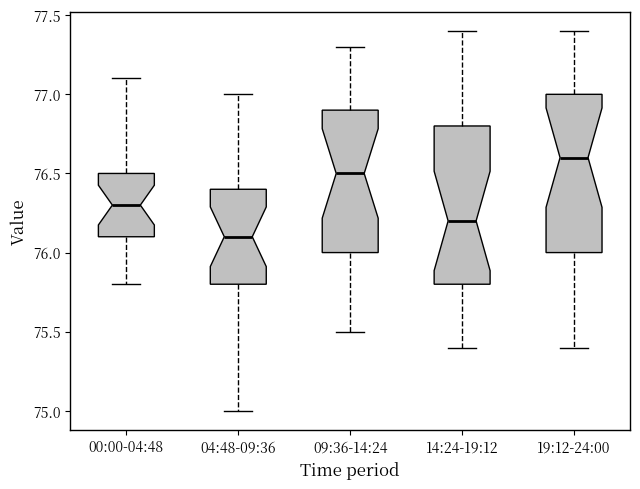

Where is the lower edge of the box for 04:48-09:36 on the y-axis? The values are not printed on the chart, so give them approximately, as read against the axis.

75.8